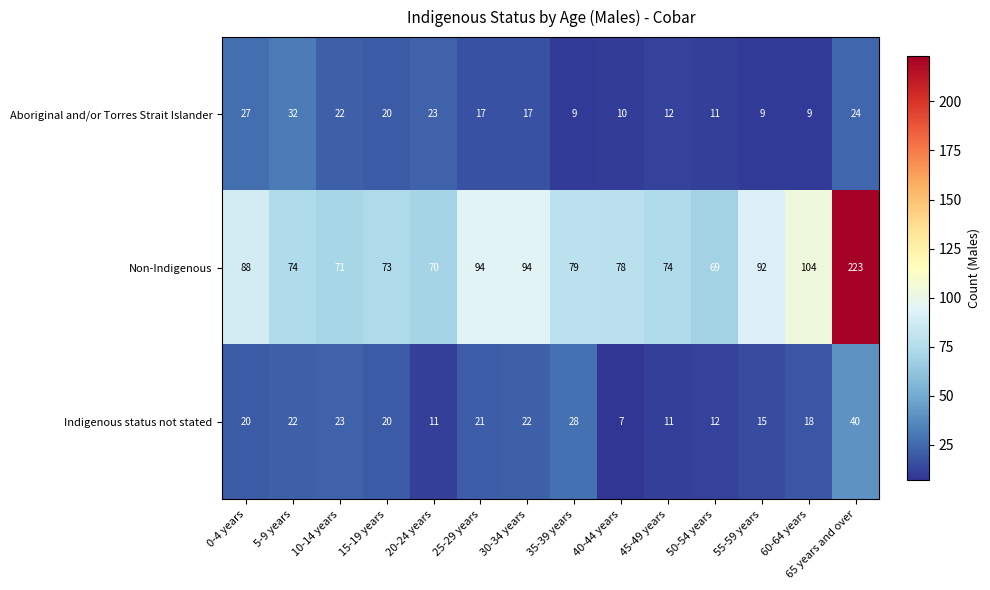

Read the Non-Indigenous value at 50-54 years, to the nearest 50.

50